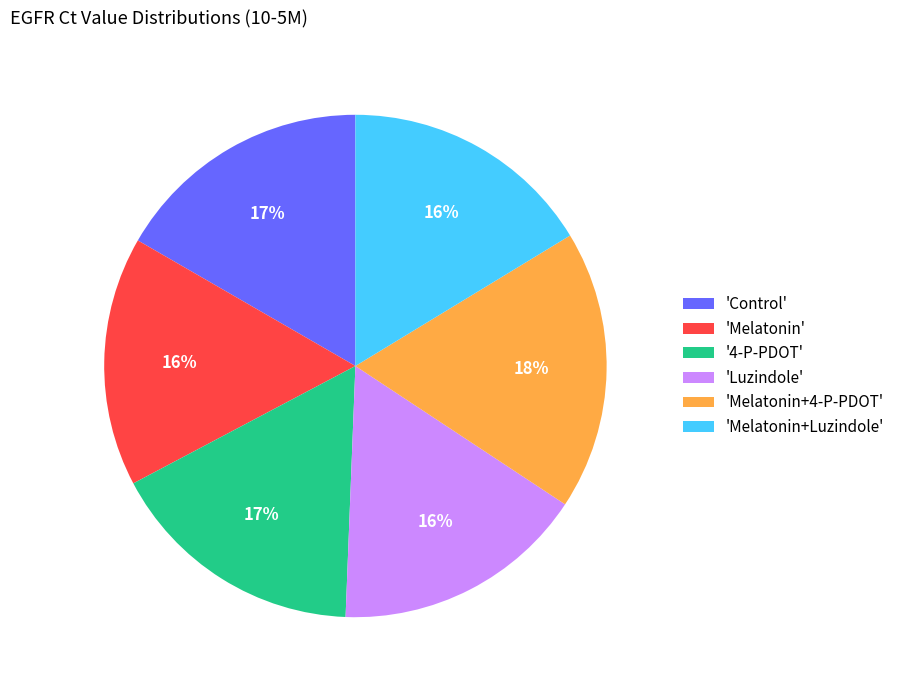

How many segments does this pie chart have?

6